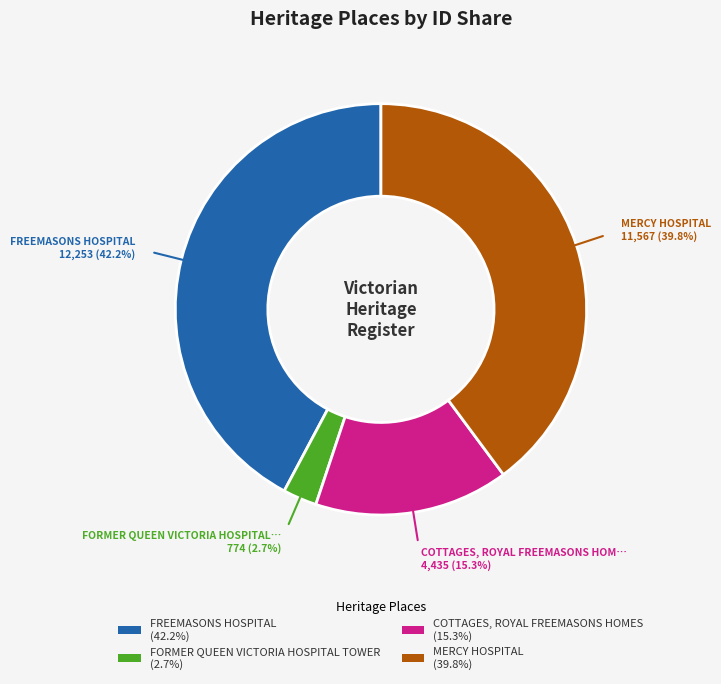

To the nearest percent, what is the average slice percentage?

25%